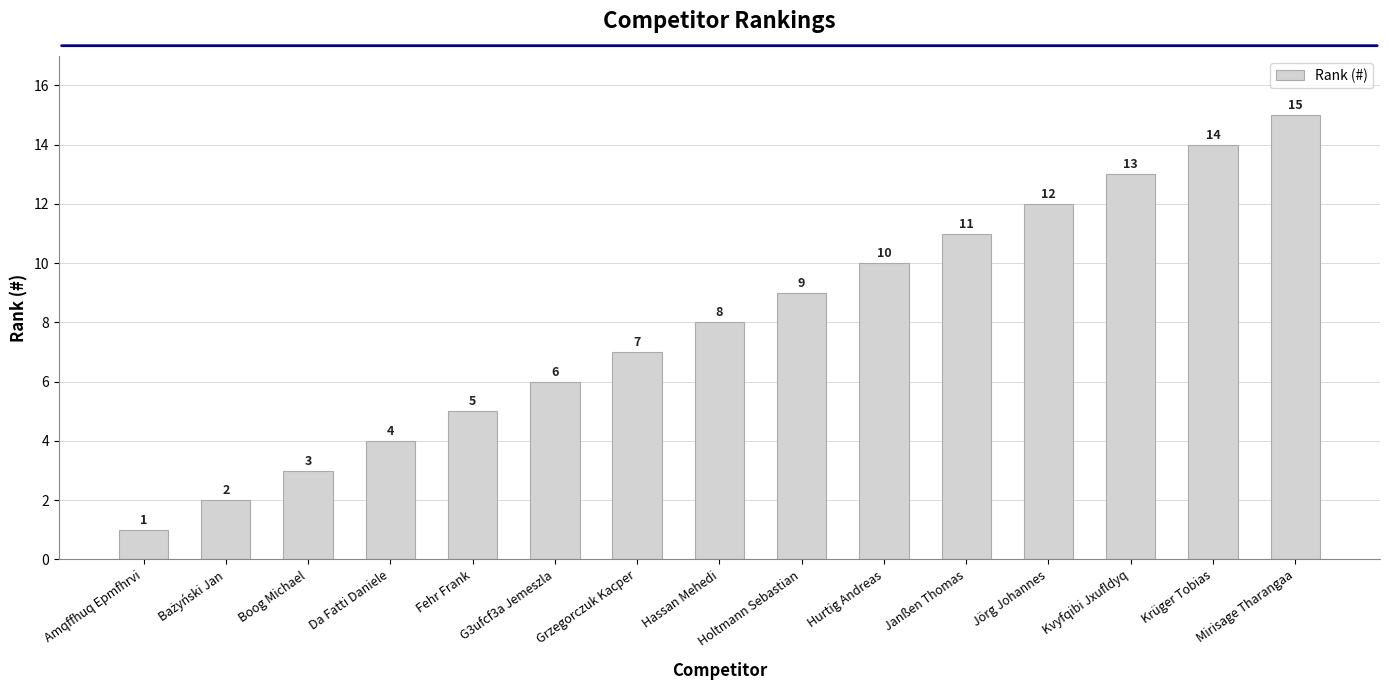

Which has a higher value, Da Fatti Daniele or Fehr Frank?

Fehr Frank